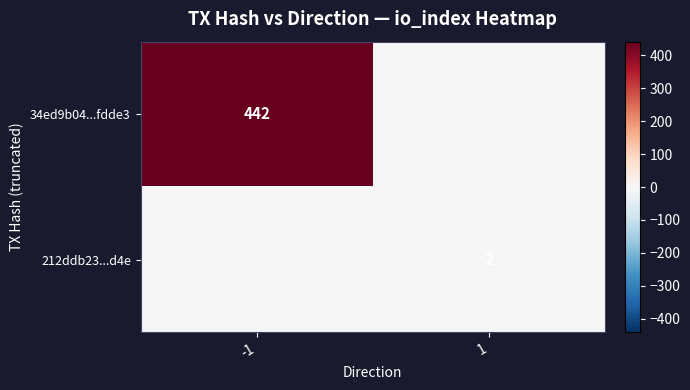

Is it true that 34ed9b04...fdde3 equals 674 at -1?

False